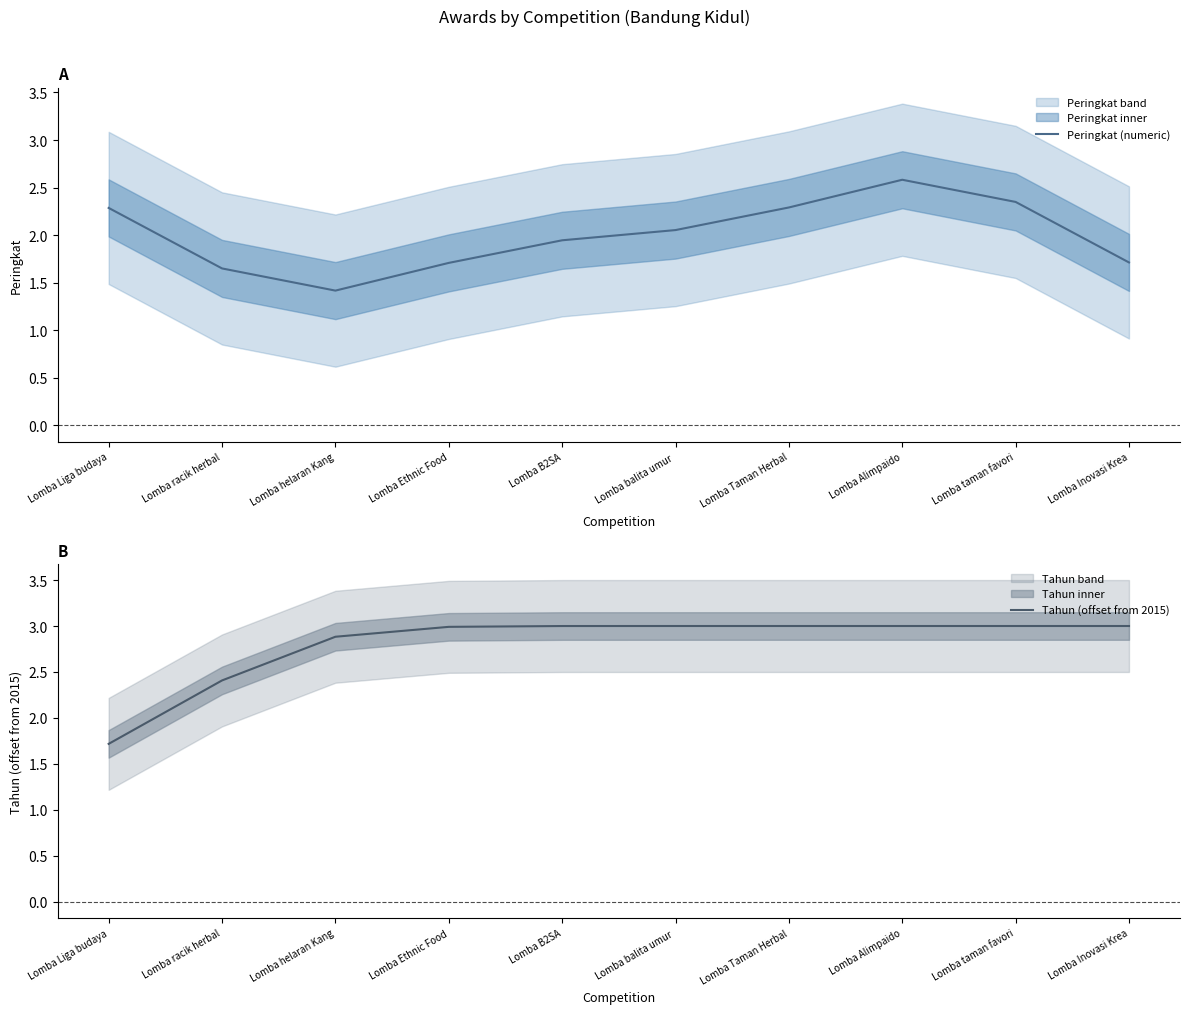

Reading left to right, extract all data points from this chart.

Peringkat (numeric): 2.3	1.7	1.4	1.7	1.9	2.1	2.3	2.6	2.3	1.7
Tahun (offset from 2015): 1.7	2.4	2.9	3.0	3.0	3.0	3.0	3.0	3.0	3.0